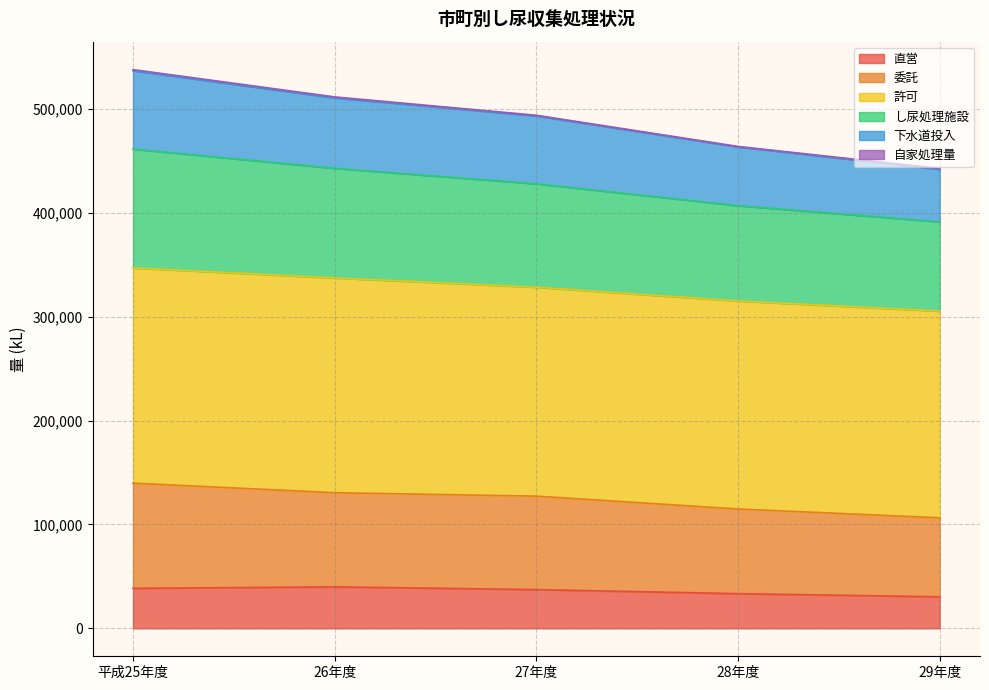

What is the minimum value for 直営?

30382